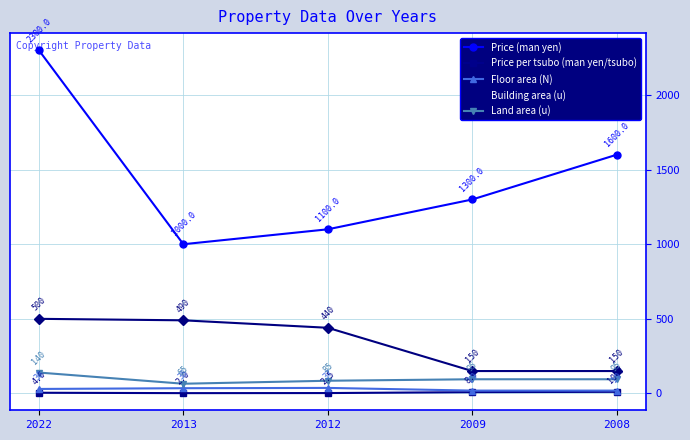

Where does the Price per tsubo (man yen/tsubo) series first go above 4?

2022